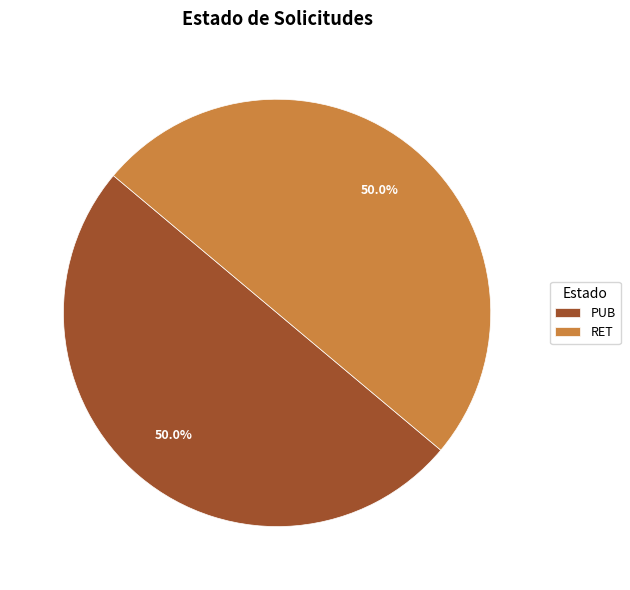

True or false: PUB accounts for 64% of the total.

False